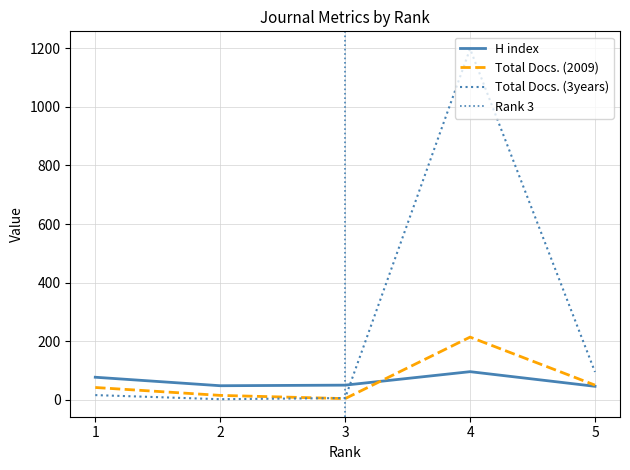

What is the value of the Total Docs. (3years) point at the 4th from the left?

1198